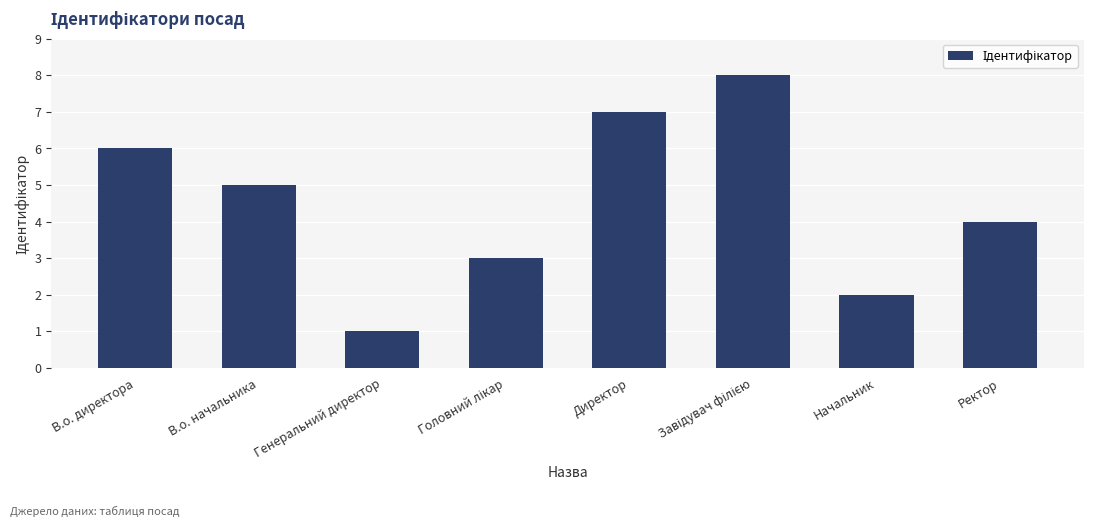

Reading right to left, transcribe all the data shown in this chart.

4	2	8	7	3	1	5	6